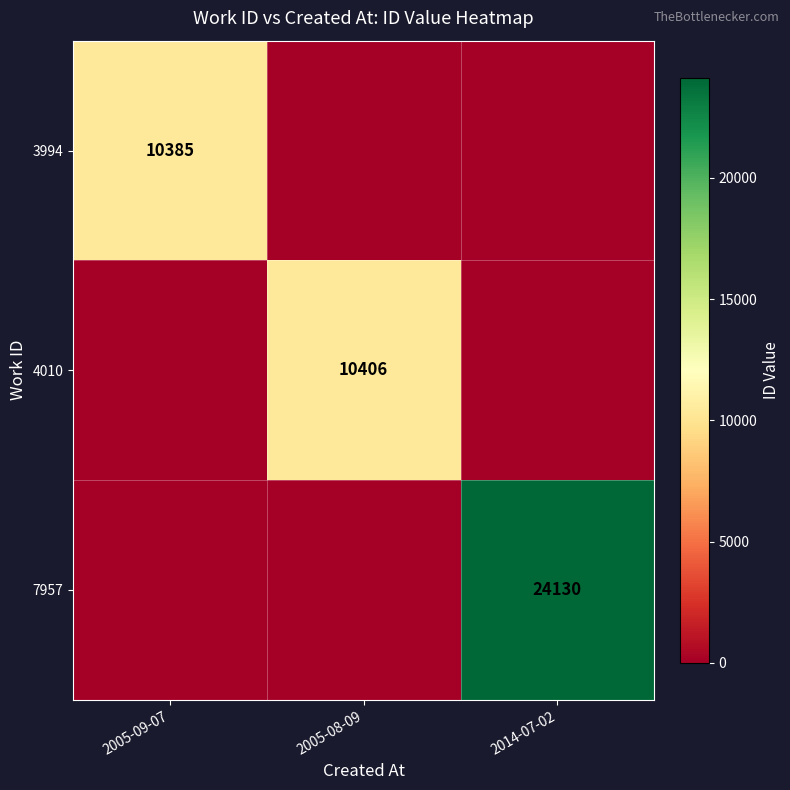

The 3994 series shows 10385 at 2005-09-07. True or false?

True